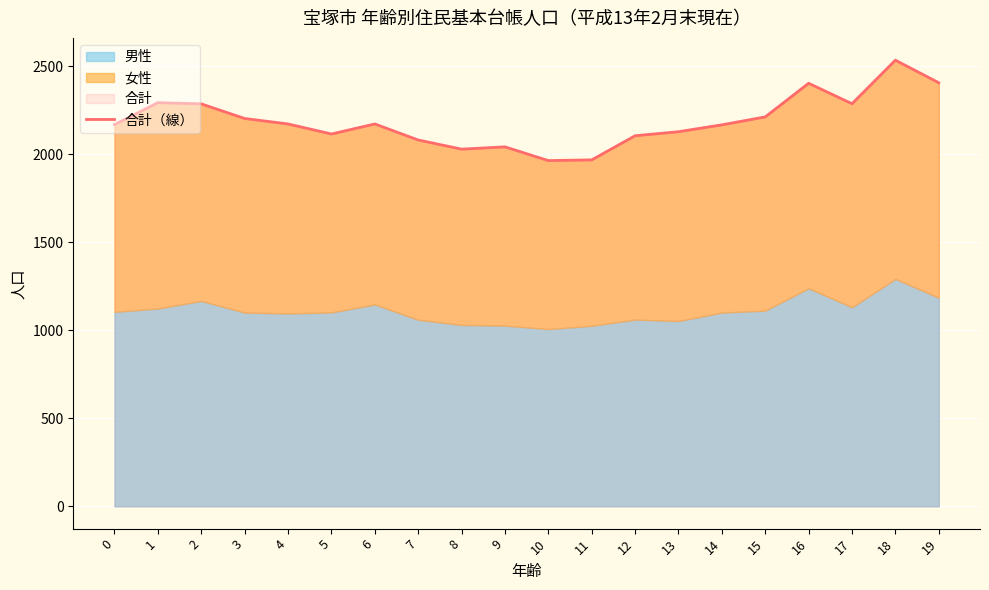

Reading left to right, list all the values displayed in this chart.

0=2167	1=2292	2=2285	3=2202	4=2171	5=2114	6=2171	7=2080	8=2028	9=2041	10=1963	11=1967	12=2104	13=2127	14=2166	15=2211	16=2402	17=2286	18=2533	19=2405